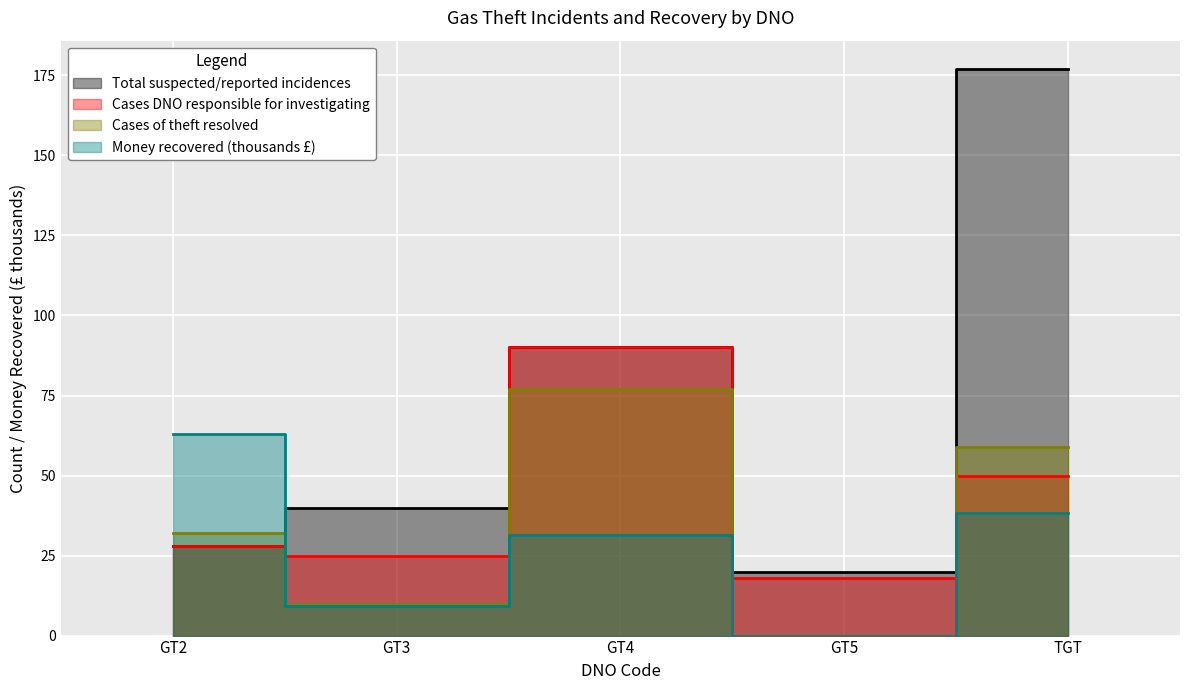

How many data points in Money recovered are less than 31?

2